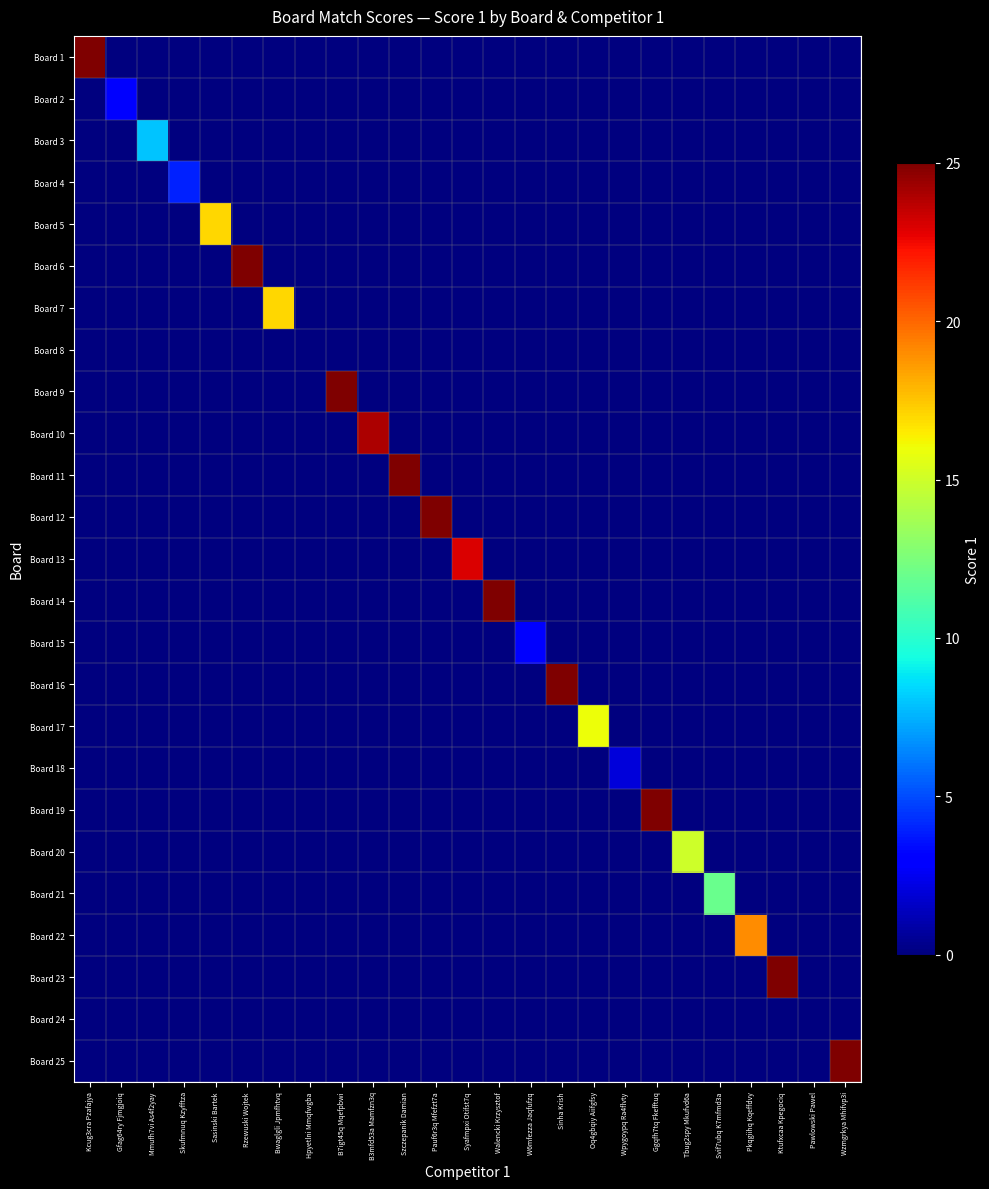

Which series has the largest total across all categories?

Board 1